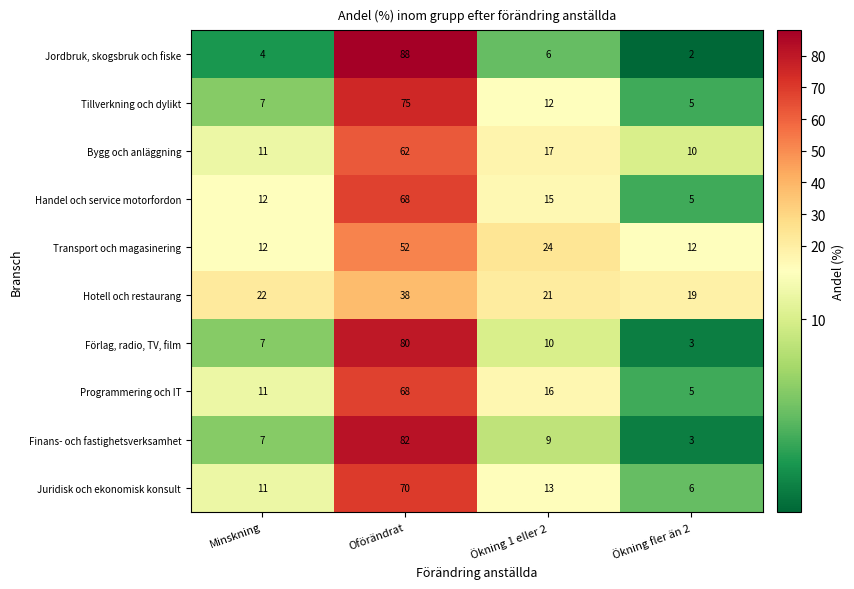

List the labels in order of Finans- och fastighetsverksamhet value, smallest first.

Ökning fler än 2, Minskning, Ökning 1 eller 2, Oförändrat